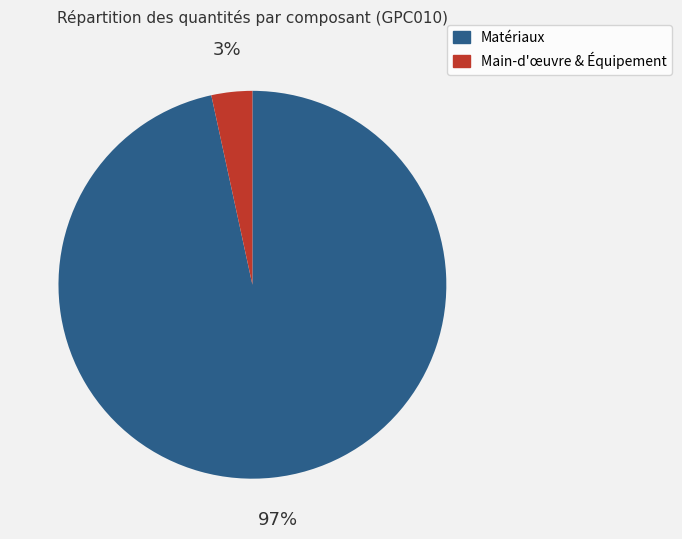

To the nearest percent, what is the average slice percentage?

50%